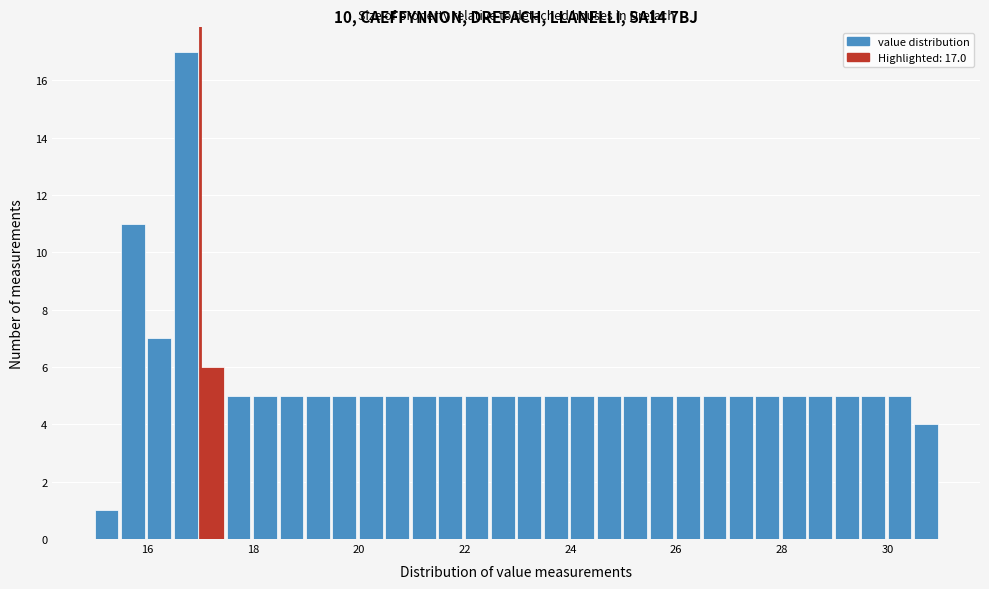

Read against the x-axis, roughly where is the centre of the tallest bar?

16.8